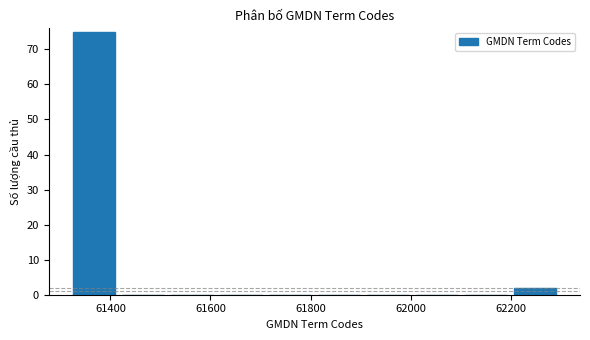

Reading left to right, list every bar in this chart as the range it spans on the x-axis followed by its height. Neither the bar edges nor the heights are printed on the chart, so give them approximately, as read against the axes.

61320 to 61420: 75
61420 to 61520: 0
61520 to 61620: 0
61620 to 61720: 0
61720 to 61820: 0
61820 to 61920: 0
61920 to 62020: 0
62020 to 62100: 0
62100 to 62200: 0
62200 to 62300: 2